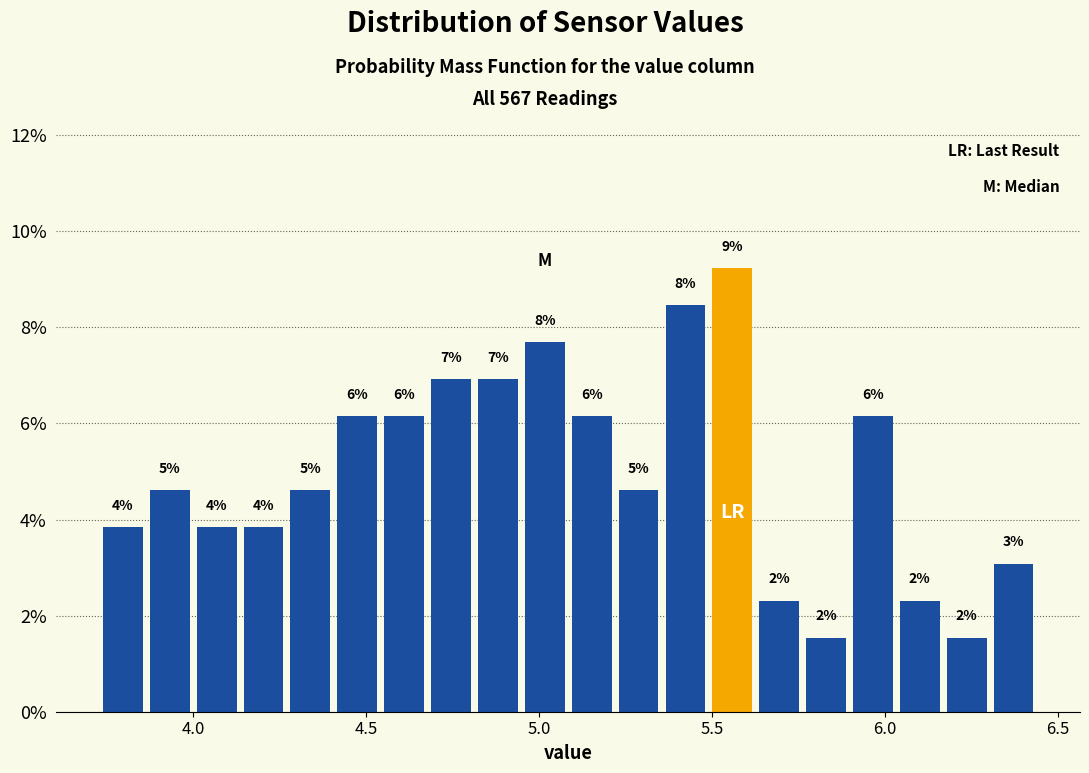

Read against the x-axis, roughly where is the centre of the tallest bar?

5.55